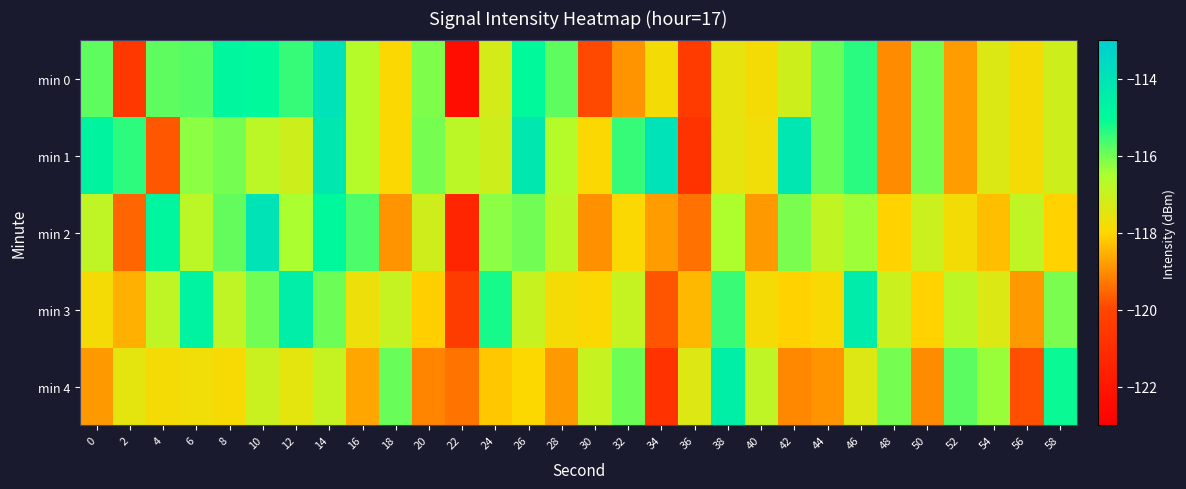

Between 50 and 56, which is larger?

50